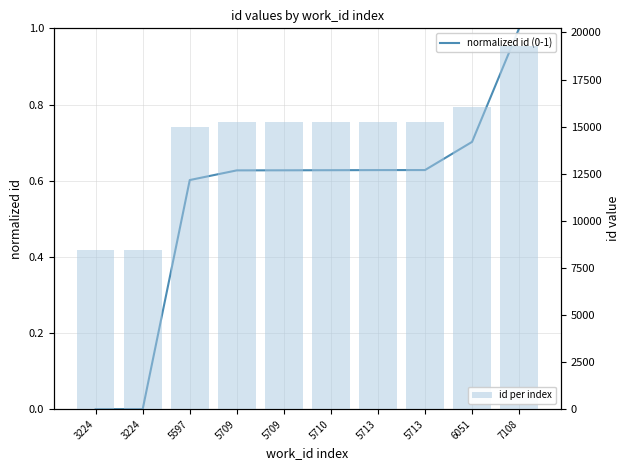

What is the difference between the id per index values at 5709 and 5597?

276.0